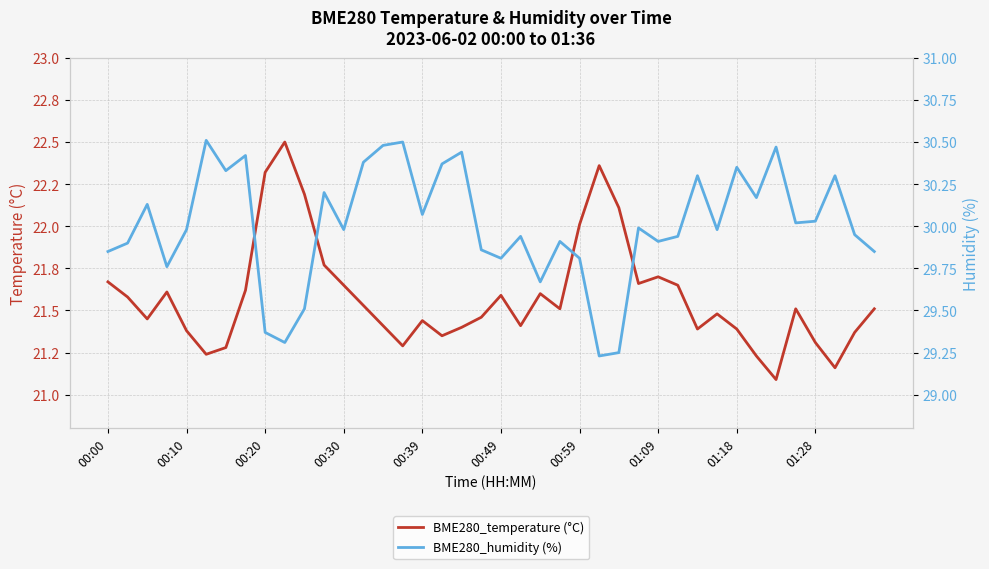

At which category does the chart reach its minimum across all series?

34